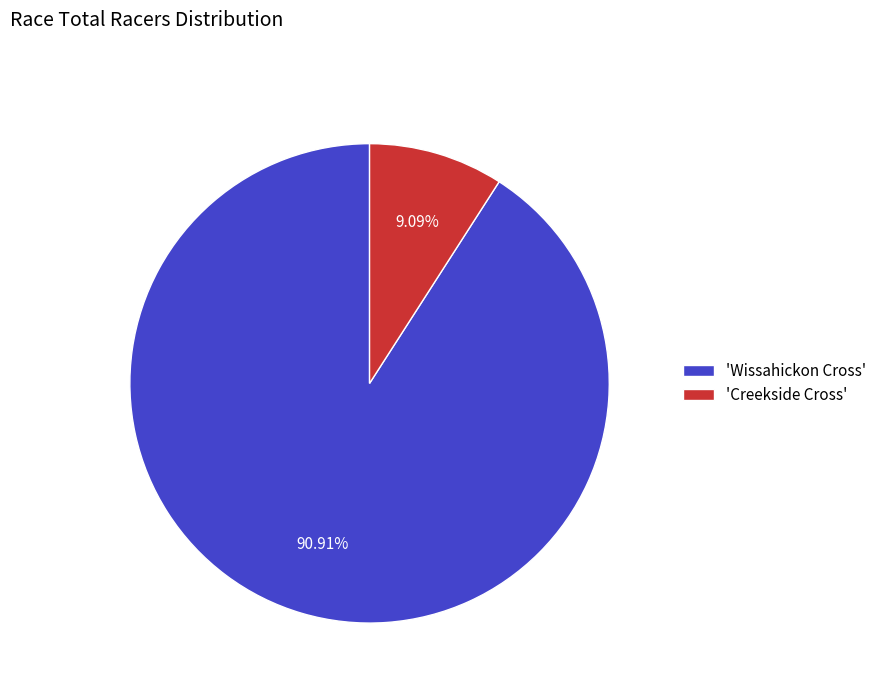

Do 'Wissahickon Cross' and 'Creekside Cross' together represent more than half of the pie?

Yes